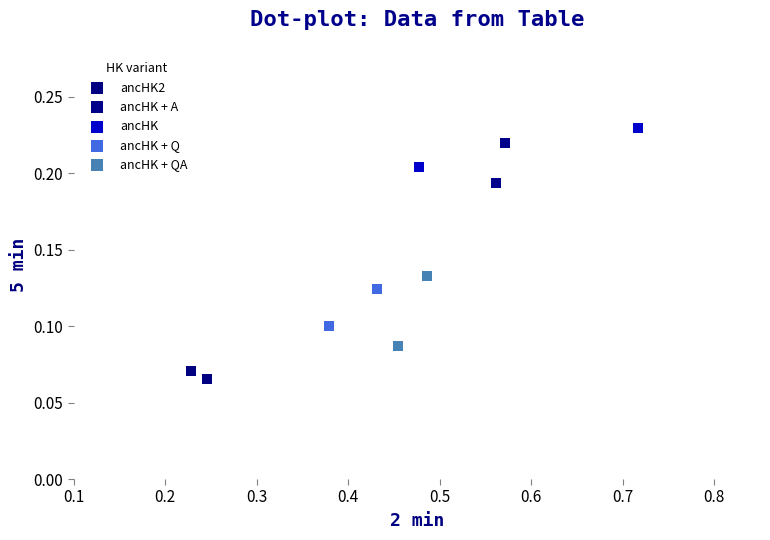

Which series reaches the minimum Y coordinate?

ancHK2